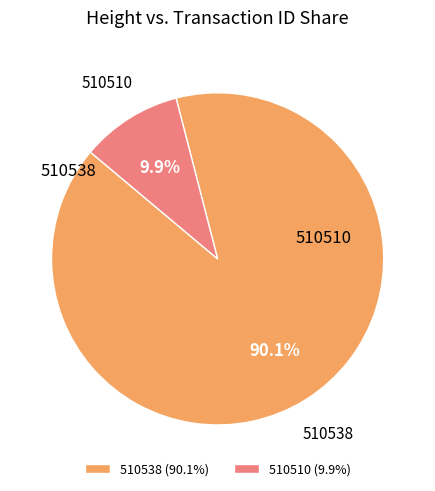

What is the total percentage of 510538 and 510510?

100.0%